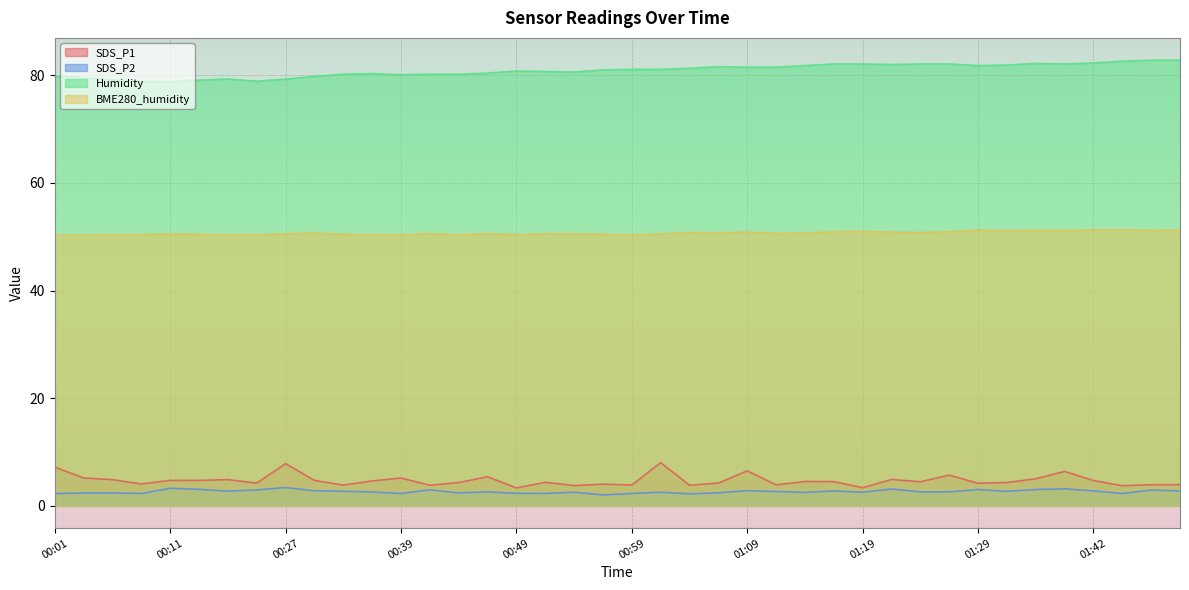

At which category does the chart reach its peak across all series?

01:47